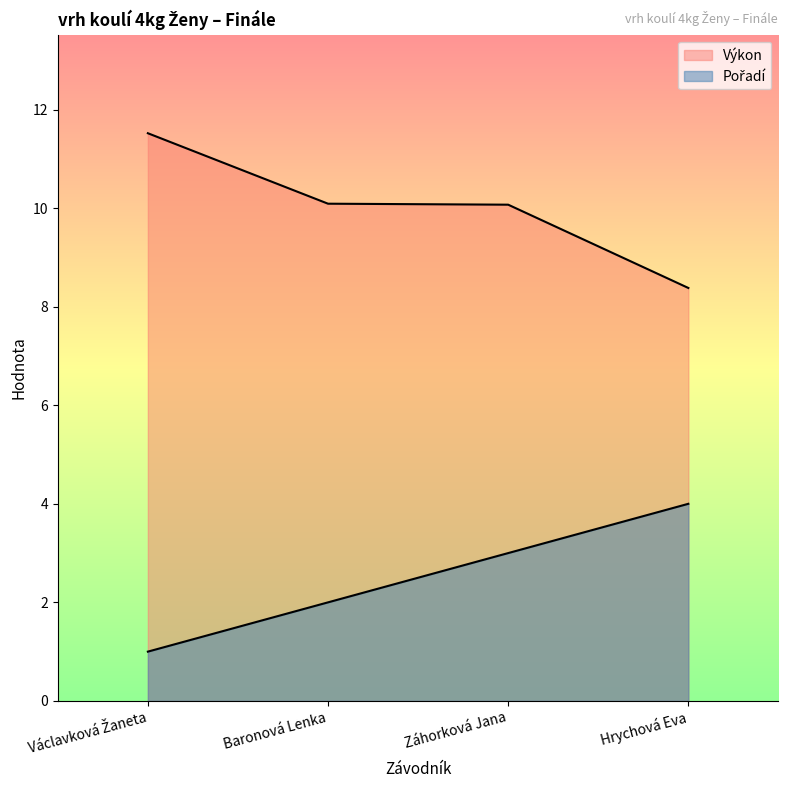

True or false: Výkon and Pořadí intersect in this chart.

False